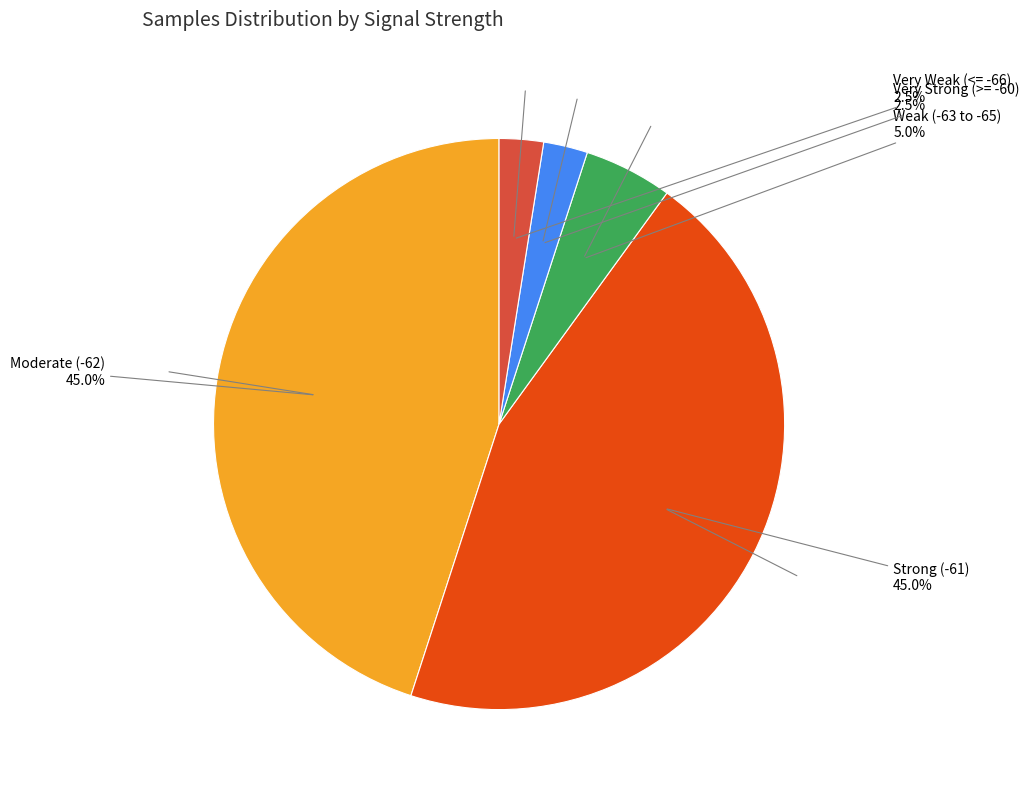

How many slices are in this pie chart?

5